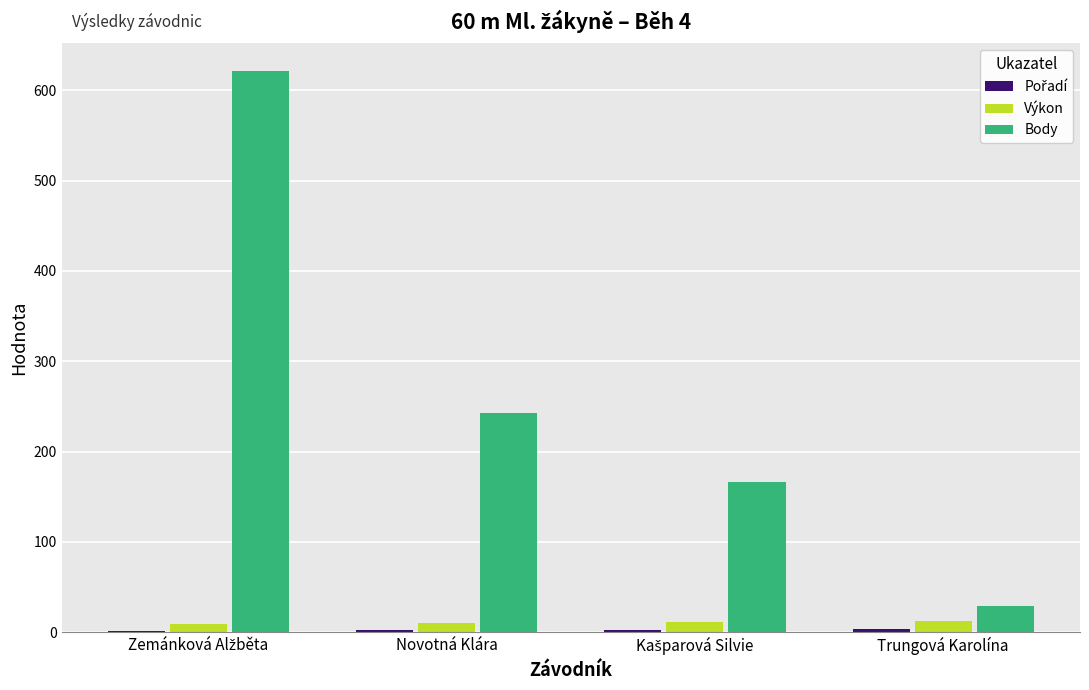

What is the sum of all Body values?

1059.0